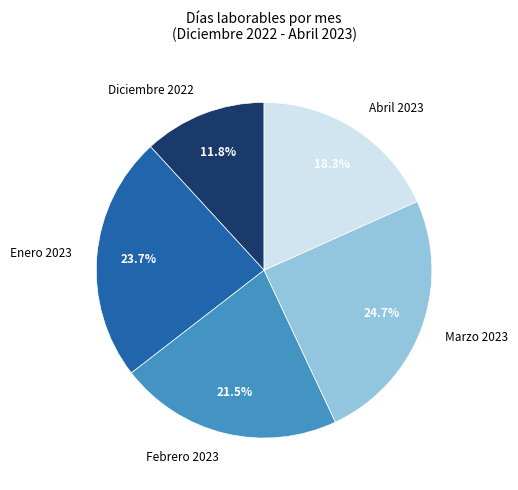

To the nearest percent, what is the combined percentage of Enero 2023 and Abril 2023?

42%